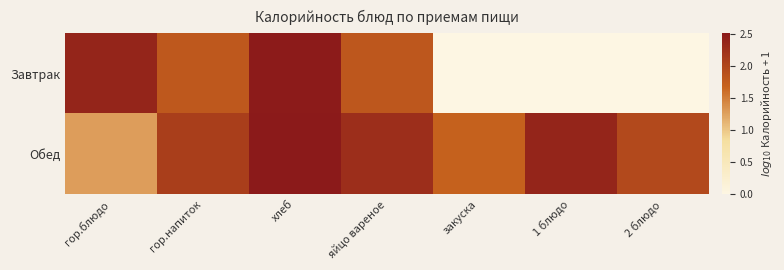

What is the spread (max minus min) of values at гор.напиток?

0.3